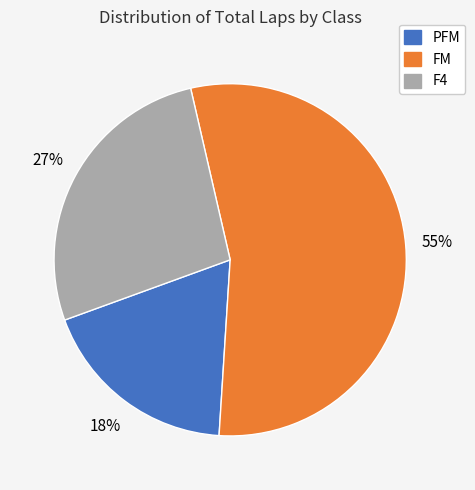

To the nearest percent, what is the average slice percentage?

33%